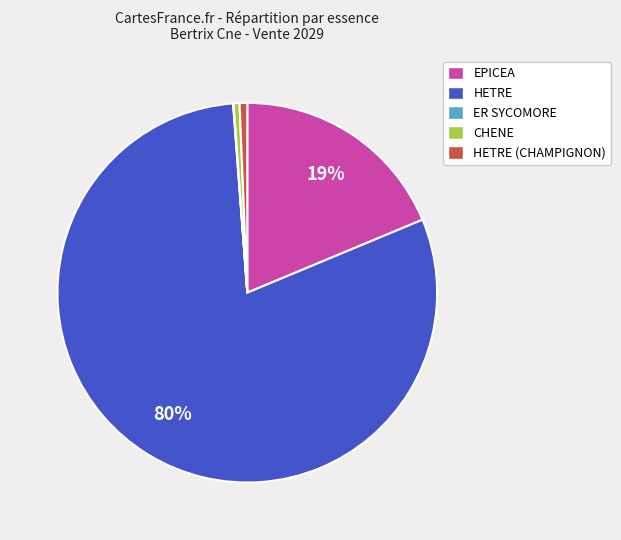

Which has a higher value, CHENE or EPICEA?

EPICEA